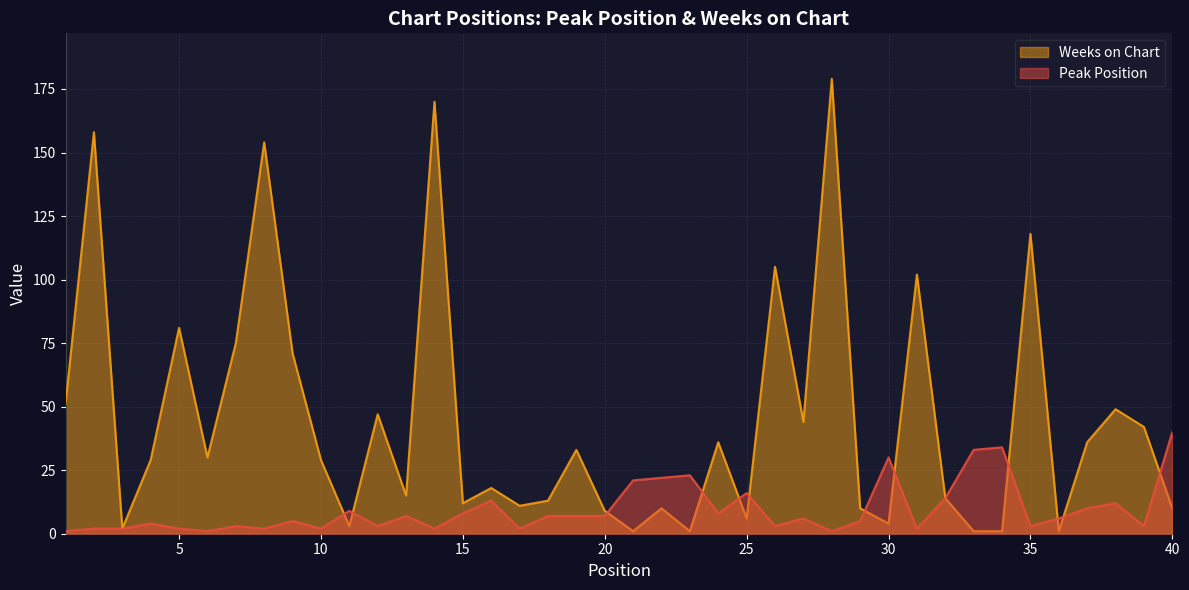

How many lines are shown in the chart?

2